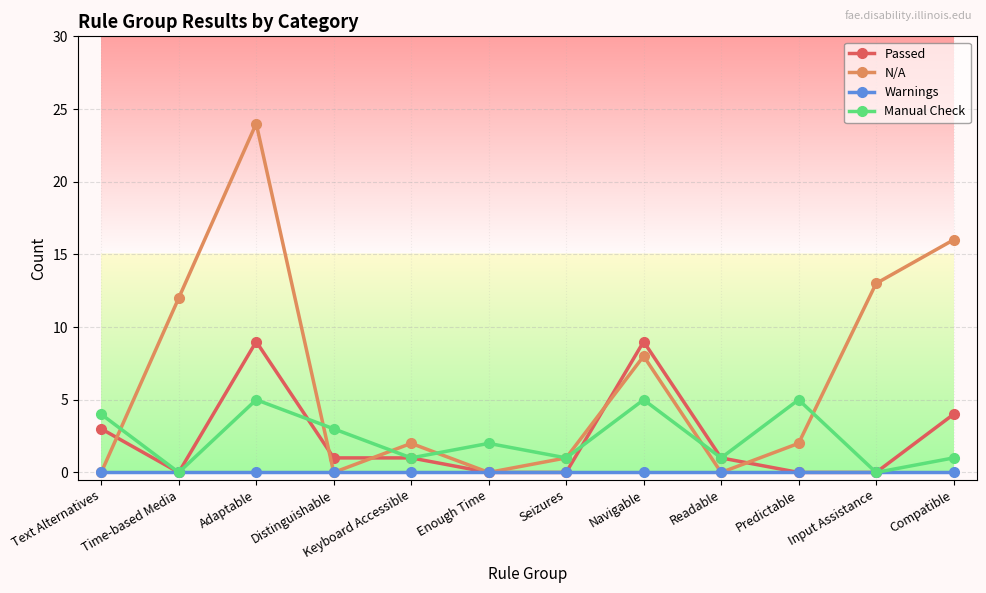

The value of Warnings at Compatible is 0. True or false?

True